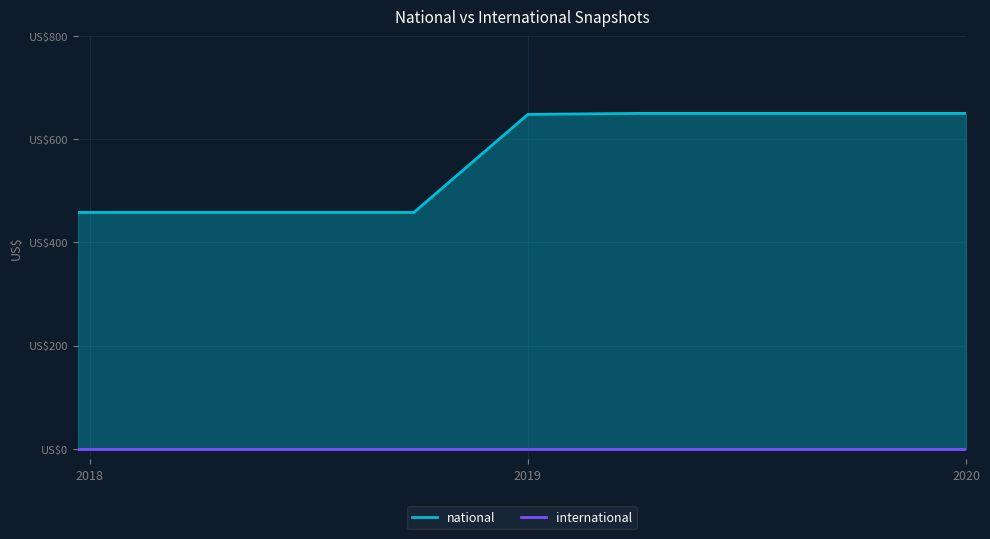

Which label corresponds to the largest value in the chart?

2019-04-06